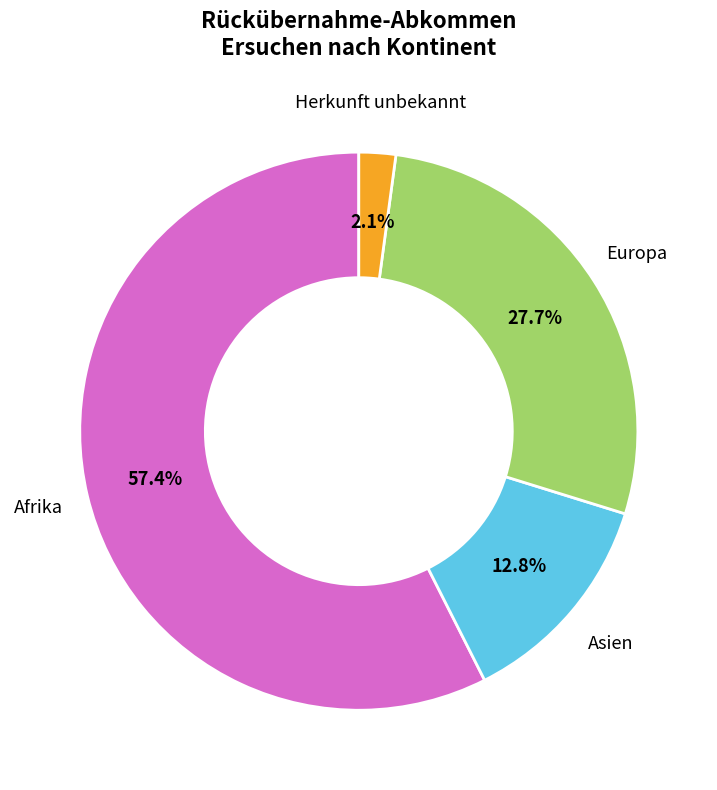

Does any single category account for the majority?

Yes